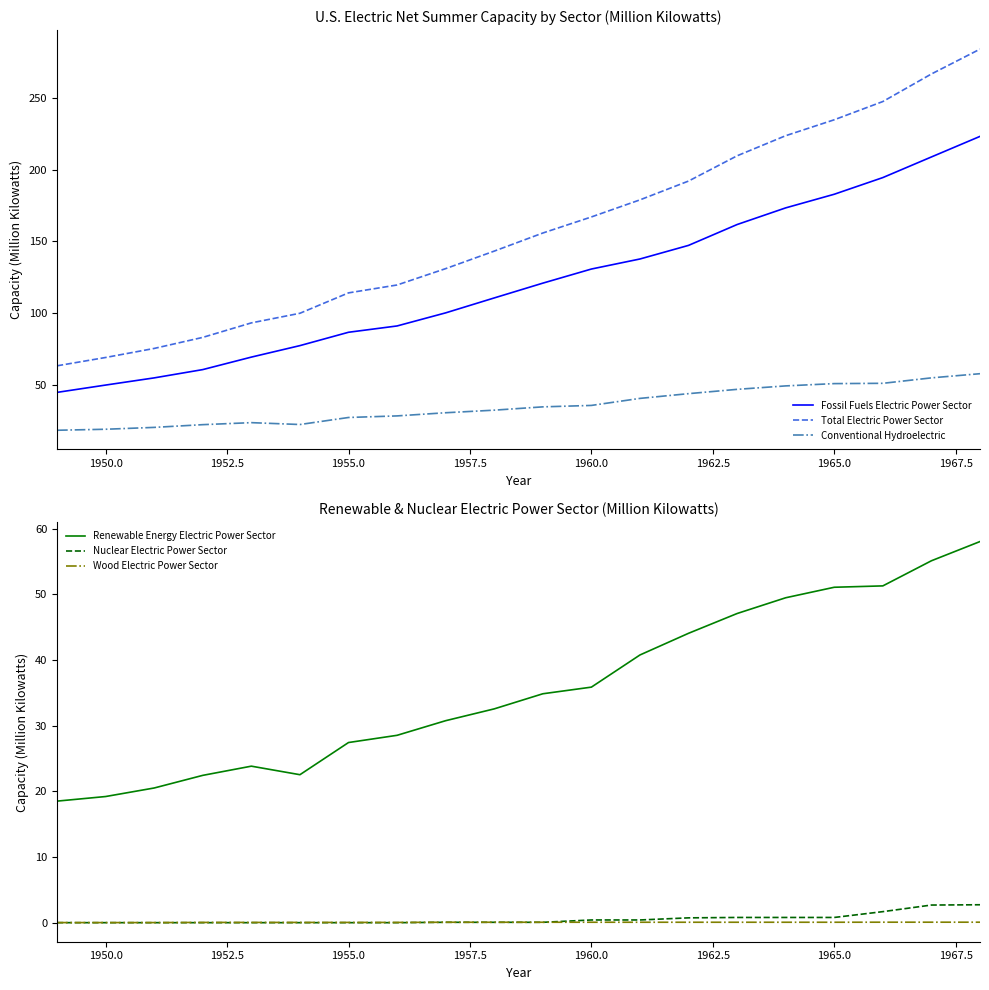

True or false: Conventional Hydroelectric has a value of 63.6 at 1960.0.

False